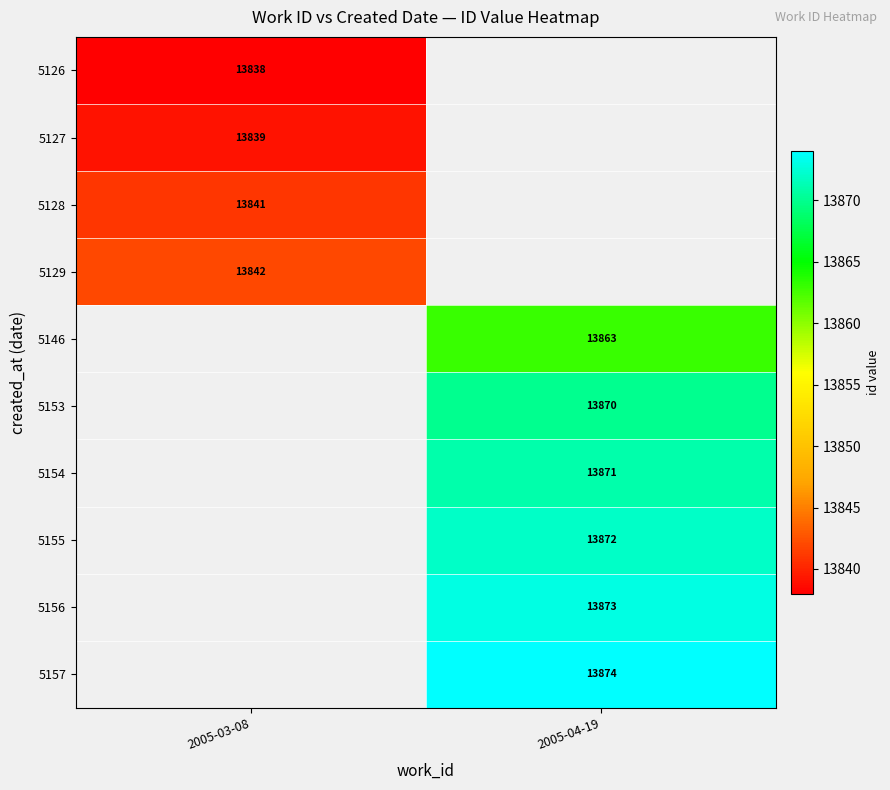

Is it true that 5126 equals 13838 at 2005-03-08?

True